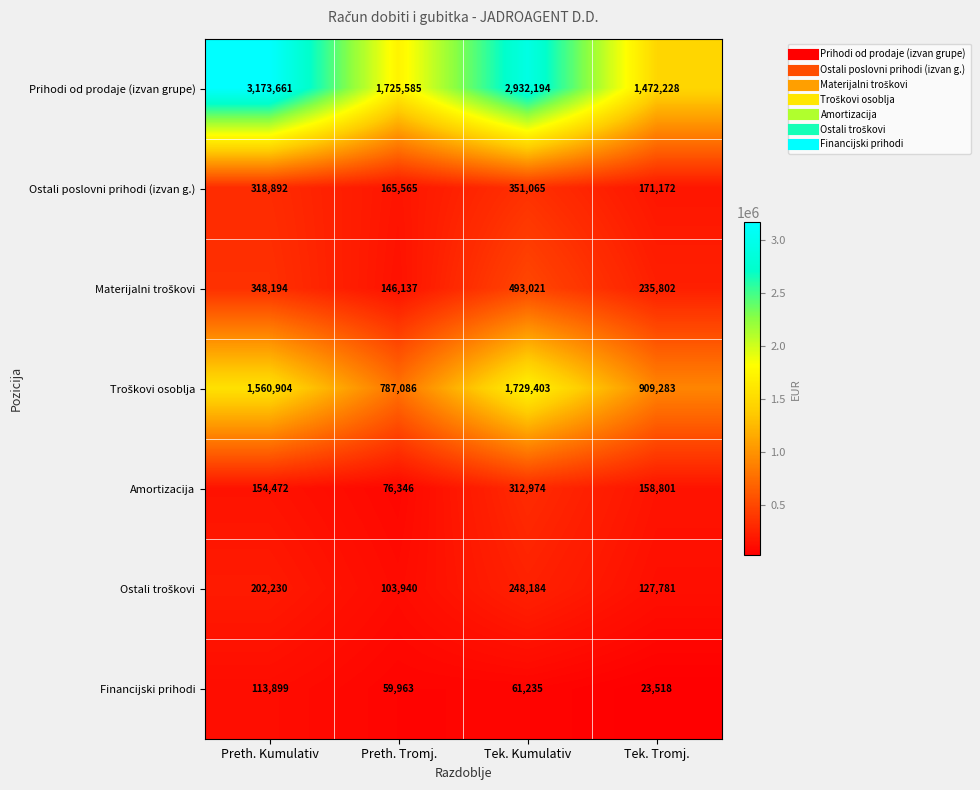

Where does the Financijski prihodi series first go above 61235?

Preth. Kumulativ